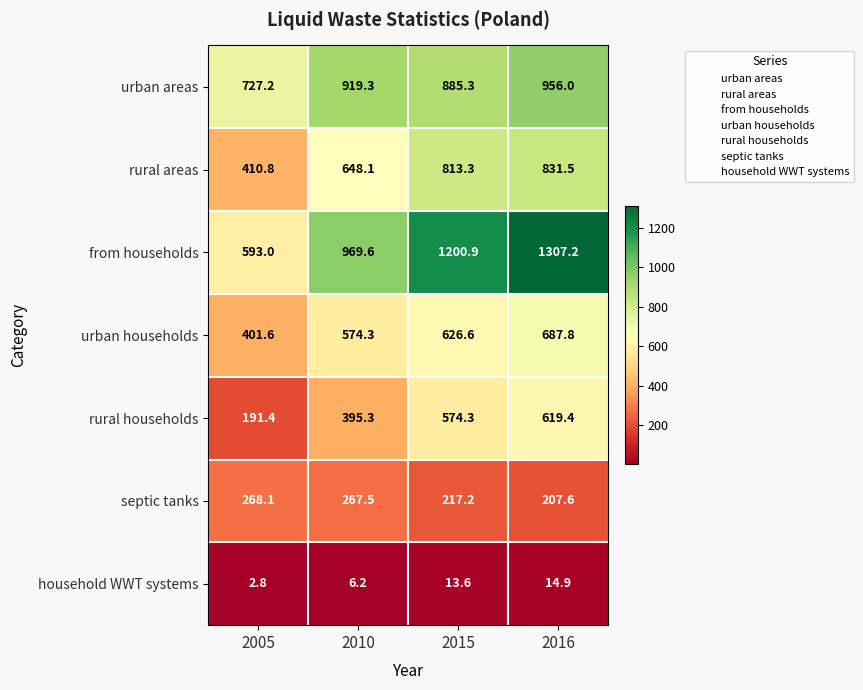

The urban areas series shows 472.0 at 2010. True or false?

False